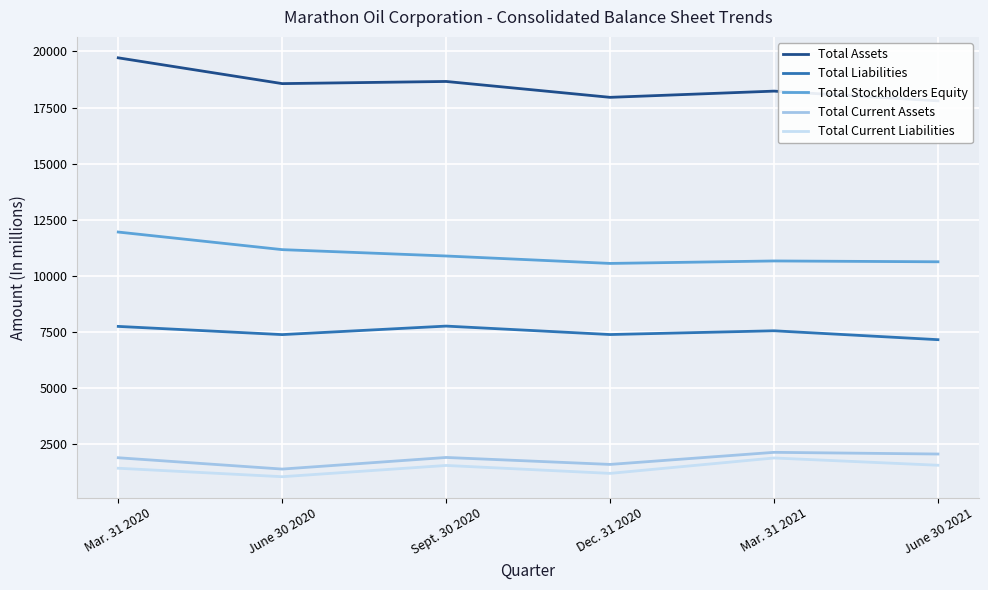

What is the difference between the highest and lowest values at Dec. 31 2020?

16743